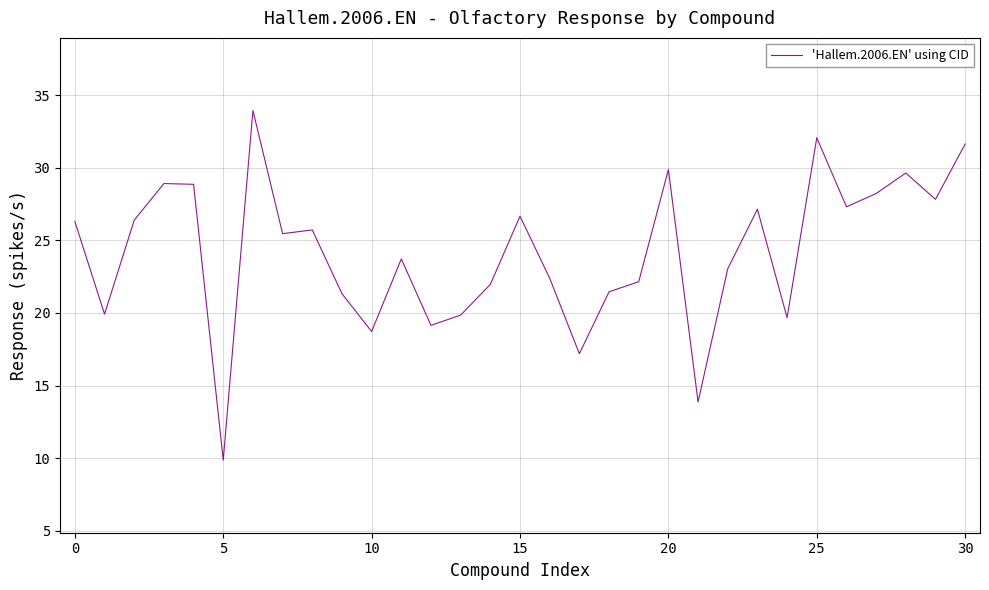

What is the difference between the maximum and minimum values?

24.1